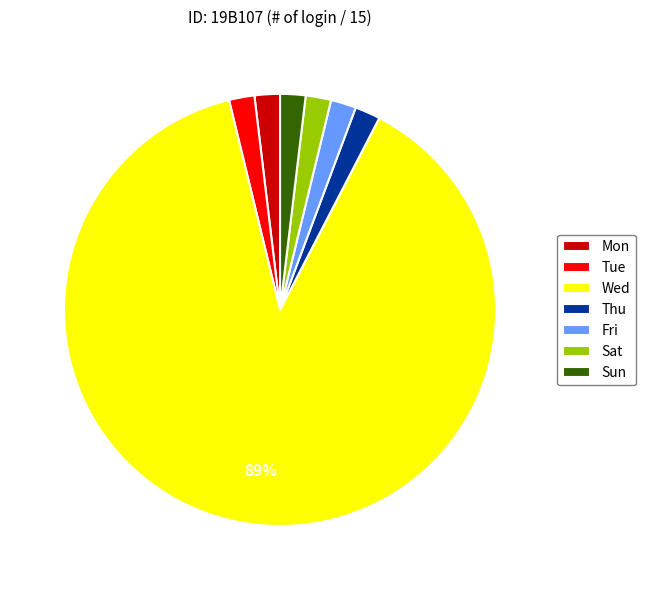

What is the largest slice in the pie chart?

Wed